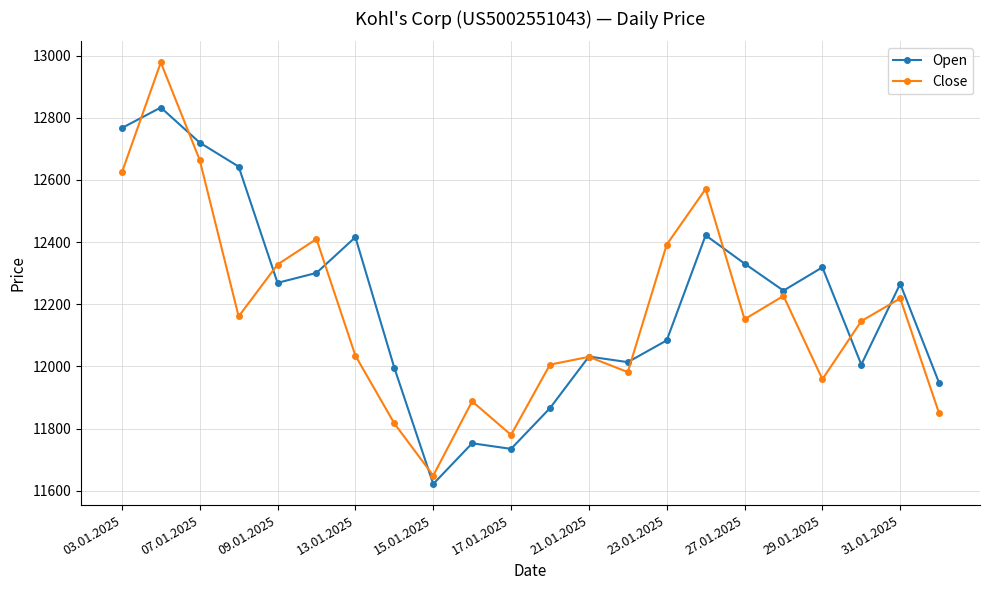

What is the value of the Close point at the 5th from the left?

12328